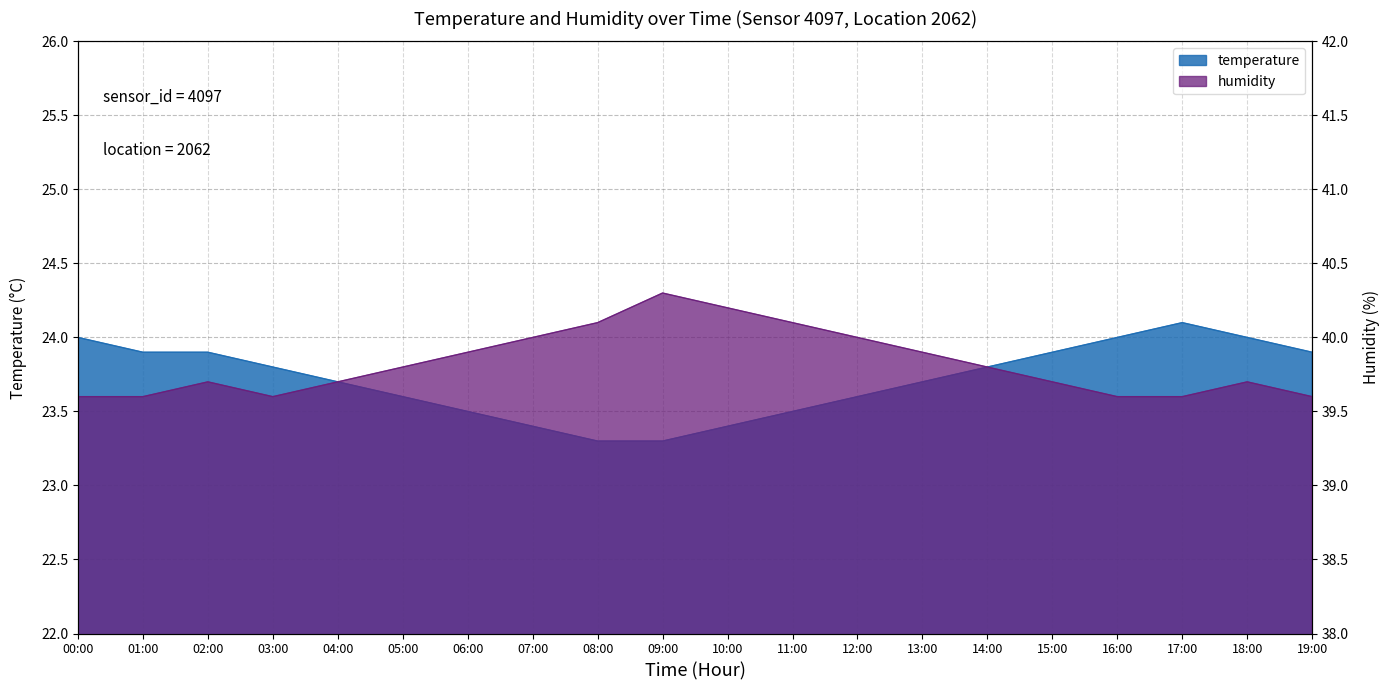

Count the humidity values in the range 39 to 40.

16